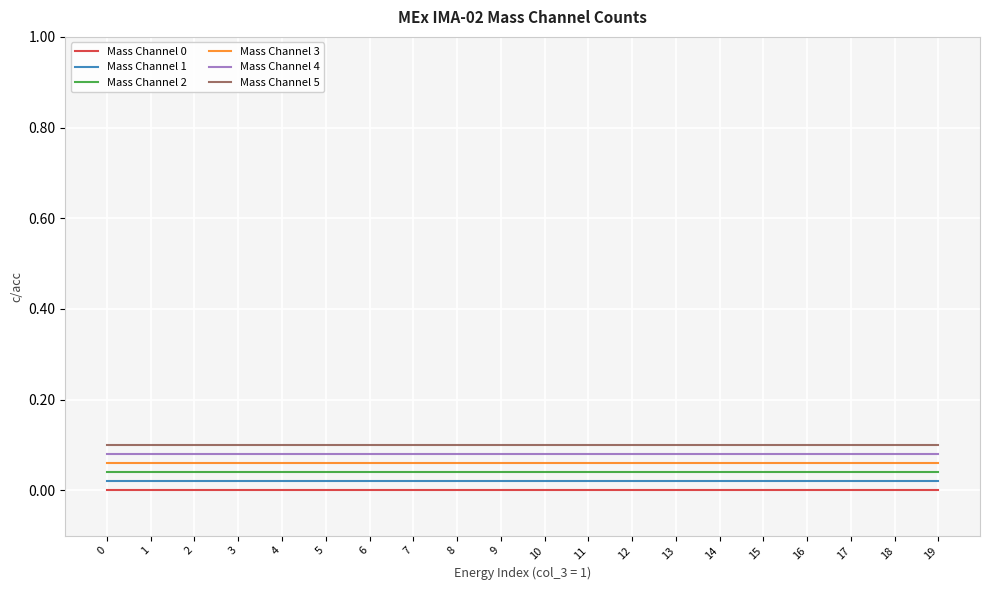

What is the total value across all series at 7?

0.3